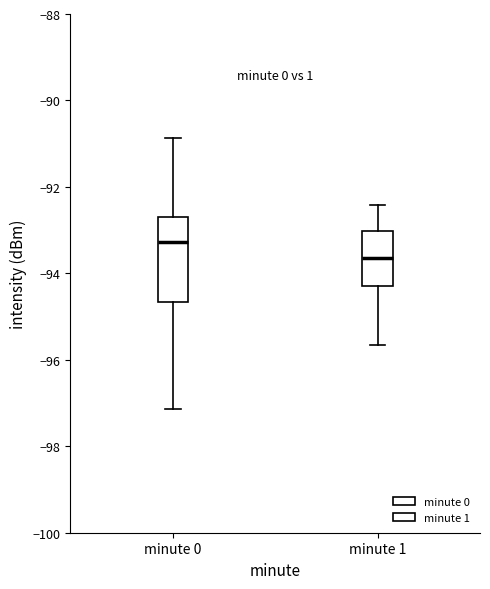

Which box has the lowest median line?

minute 1